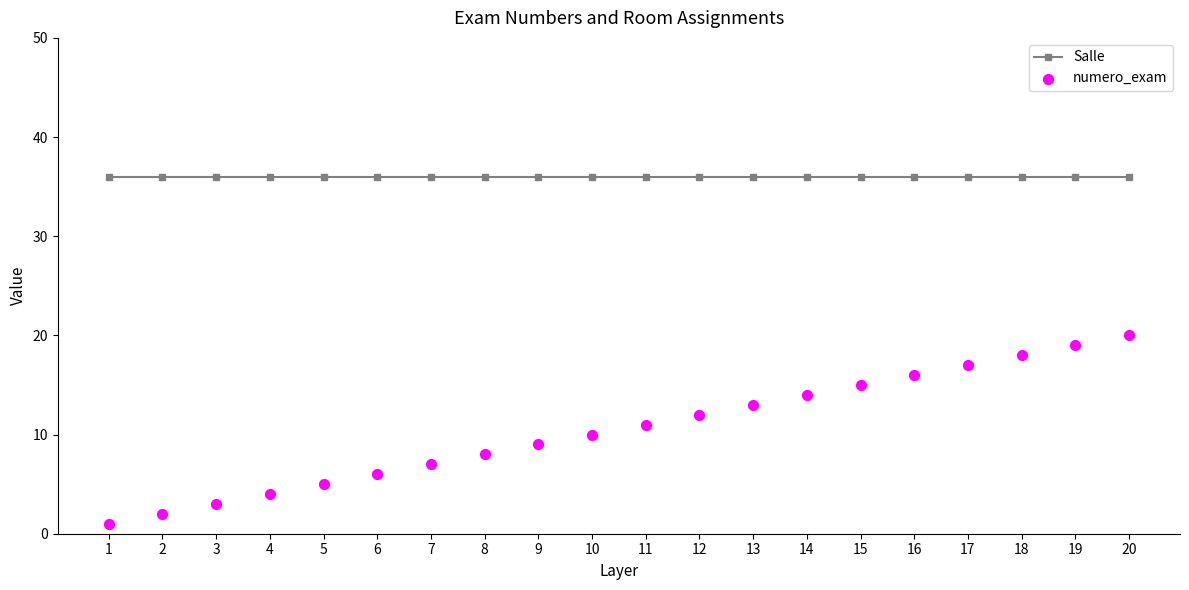

Which series reaches the minimum Y coordinate?

numero_exam